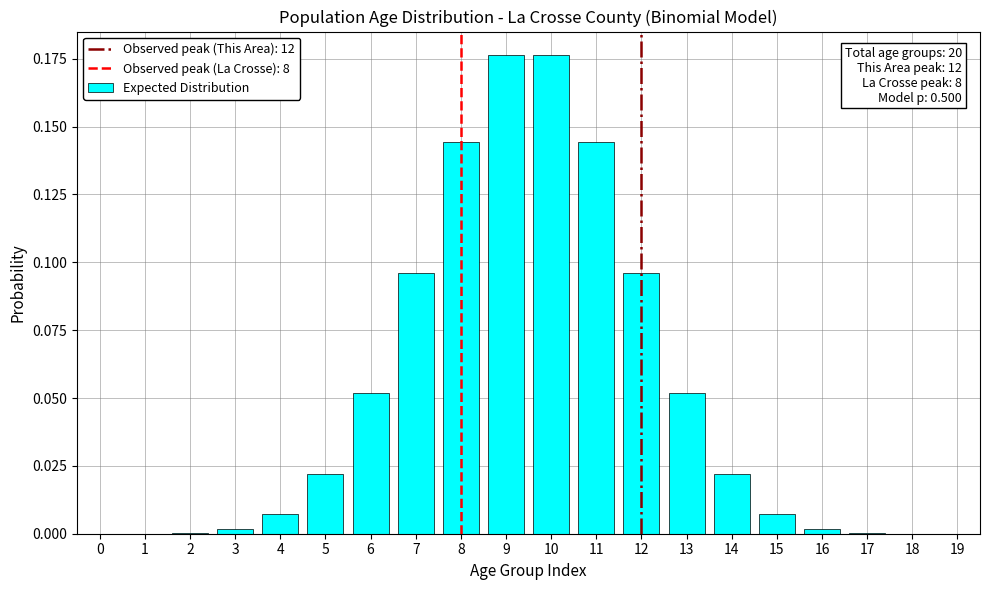

What is the sum of all values?

1.0